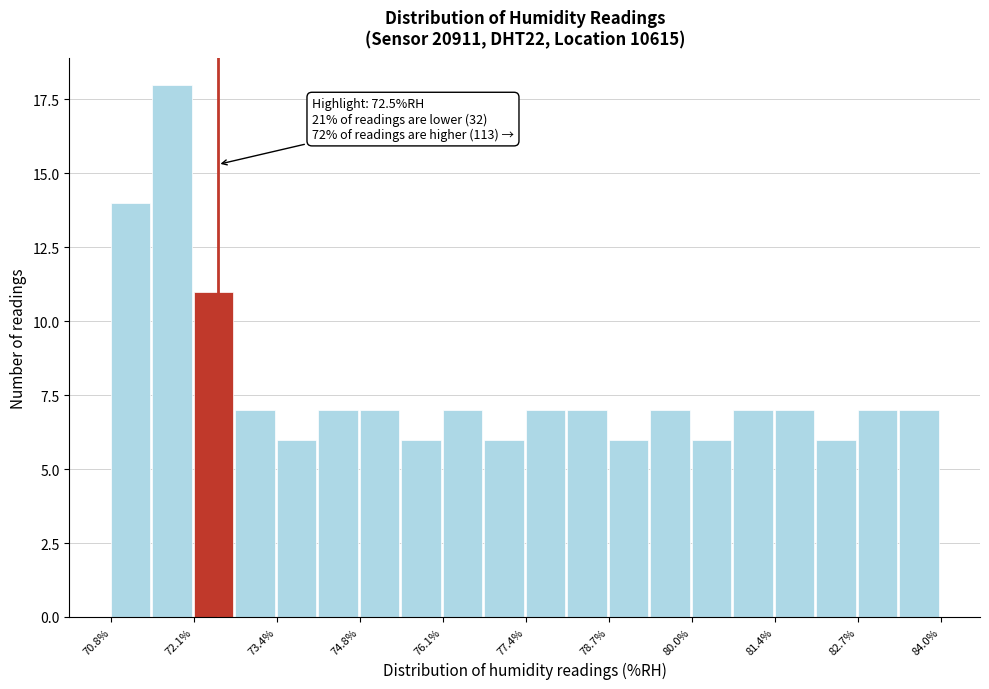

Around what value on the x-axis is the tallest bar? Give the approximate position of its centre, as read against the axis.

71.8